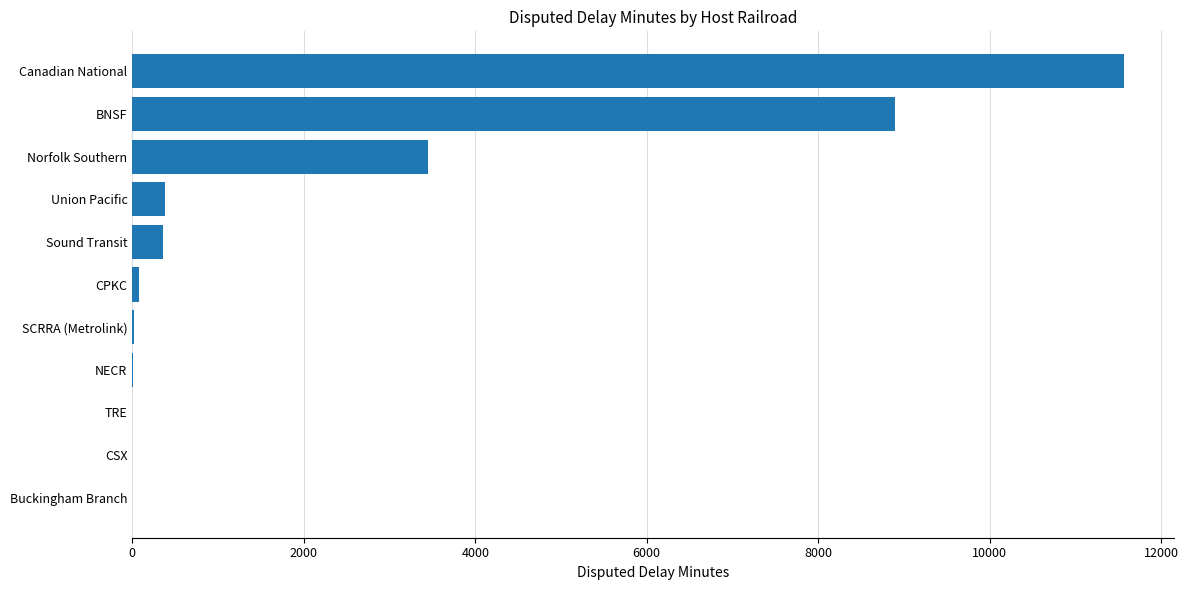

What is the sum of all values?

24752